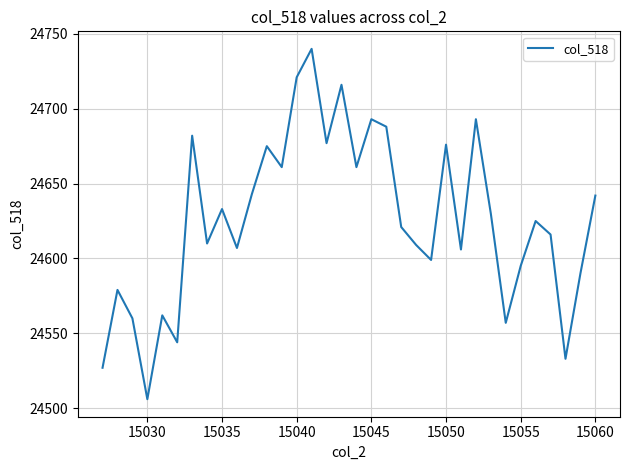

What is the difference between the maximum and minimum values?

234